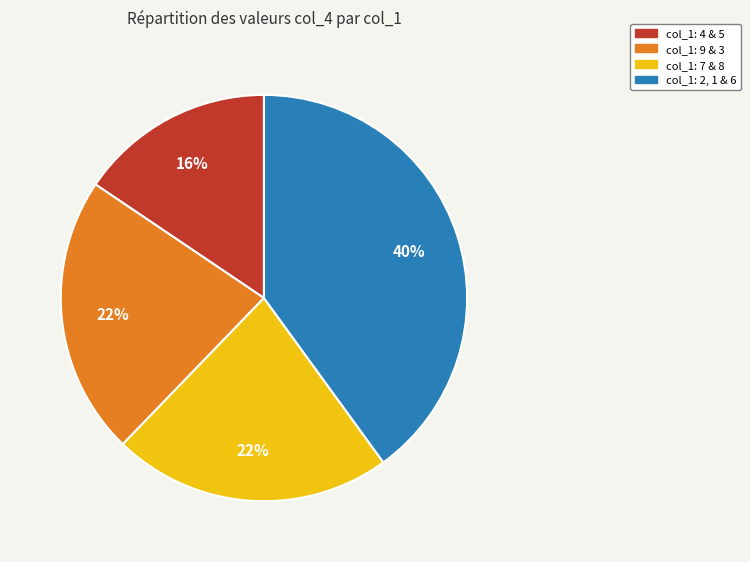

To the nearest percent, what percentage of the pie is col_1: 9 & 3?

22%